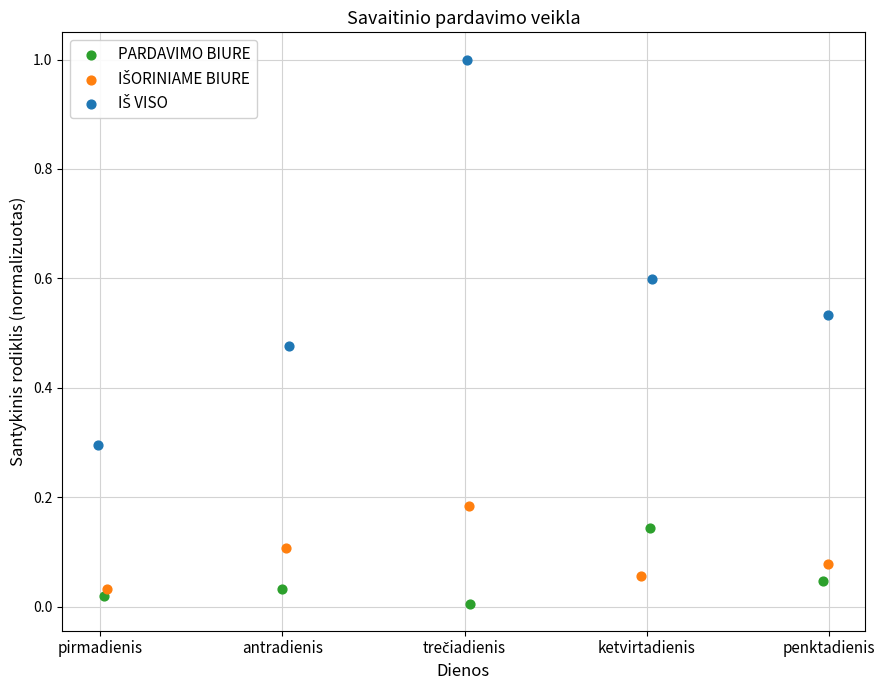

Which series contains the lowest Y value?

PARDAVIMO BIURE